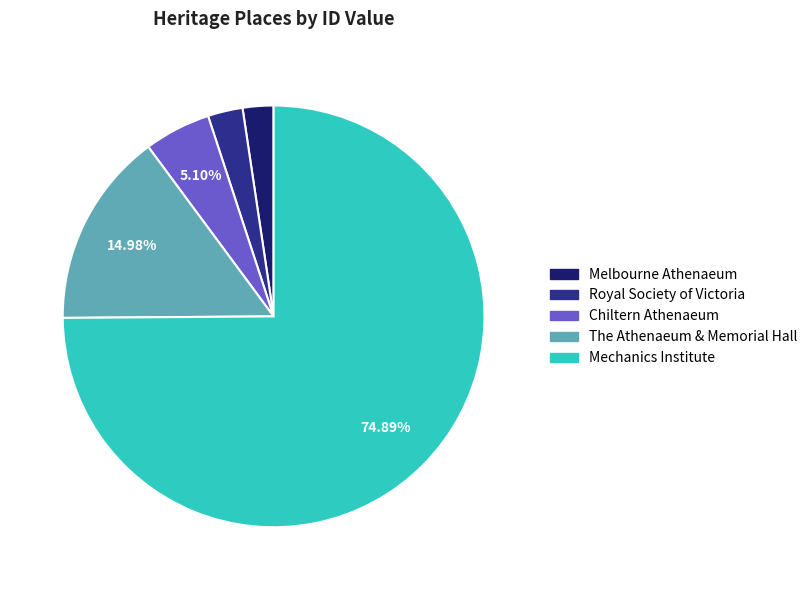

Is there any slice that represents more than half of the pie?

Yes